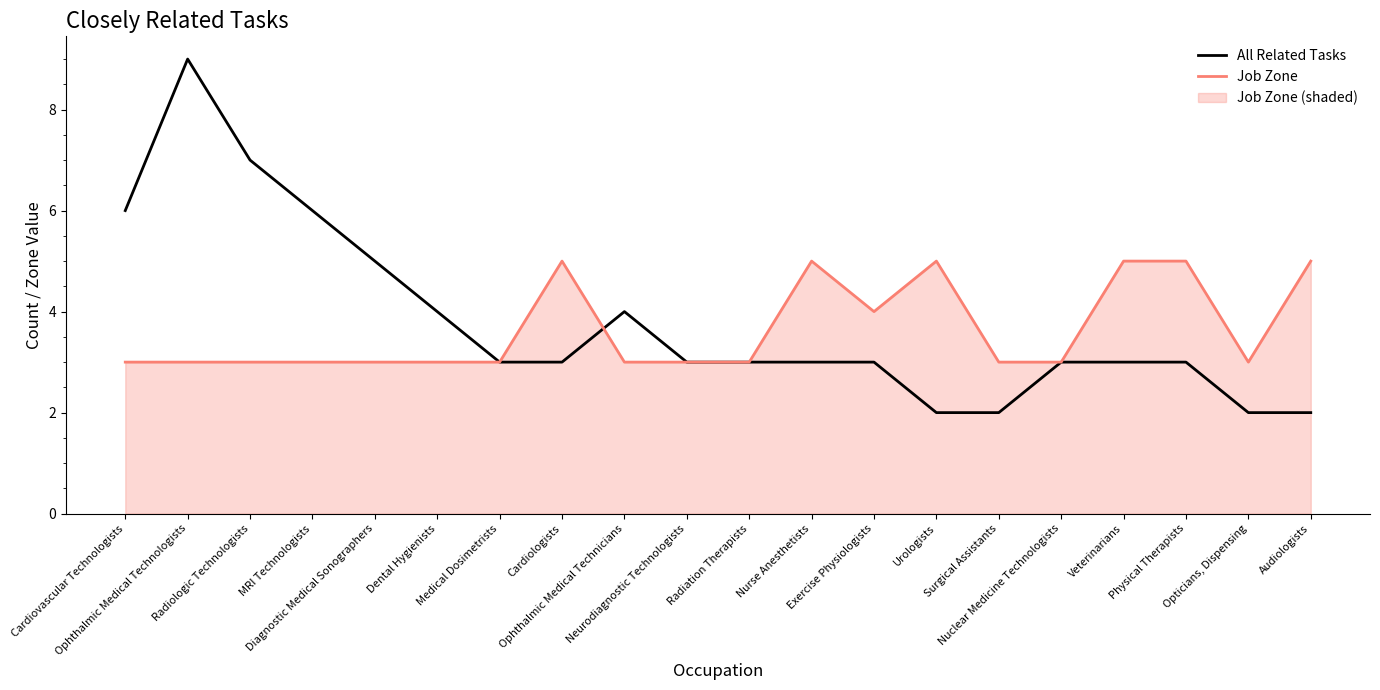

True or false: All Related Tasks has more than 0 interior local peaks.

True